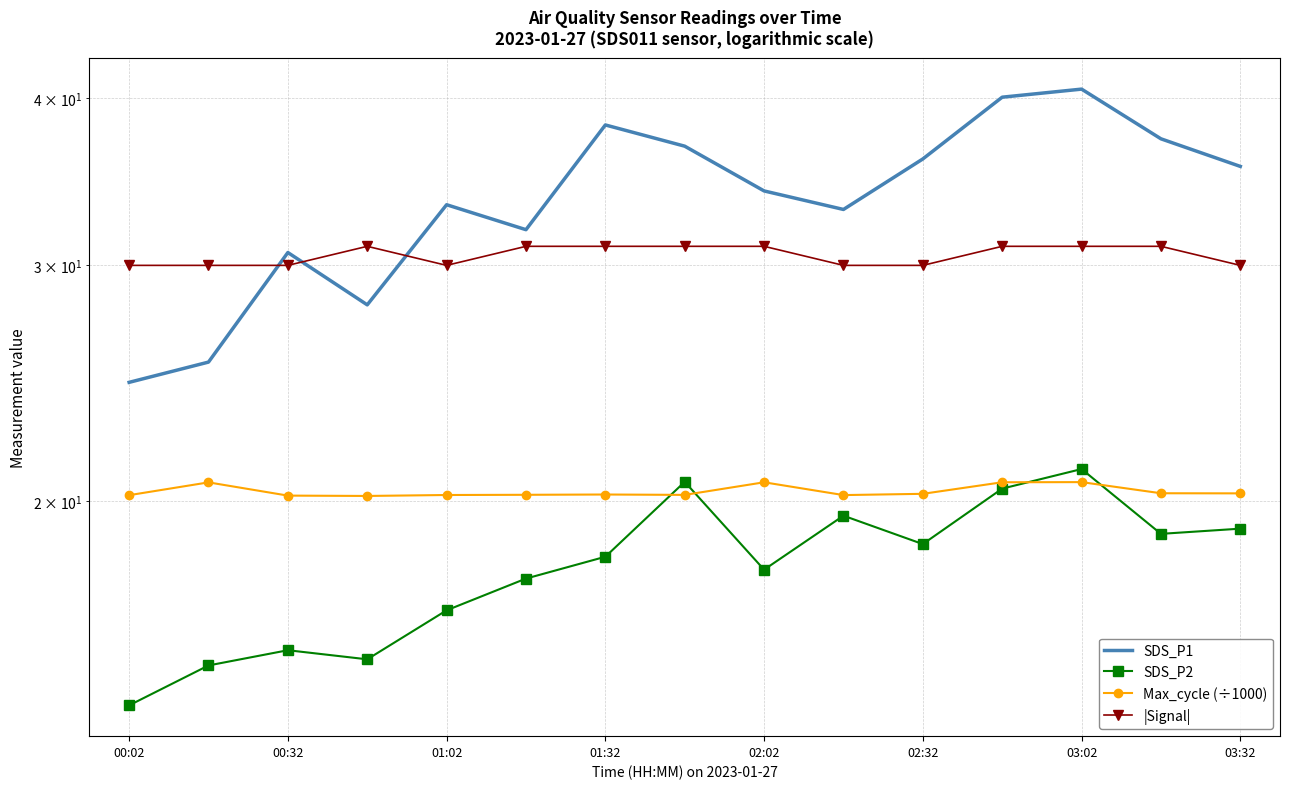

Which has a higher value, 12 or 03:32?

12